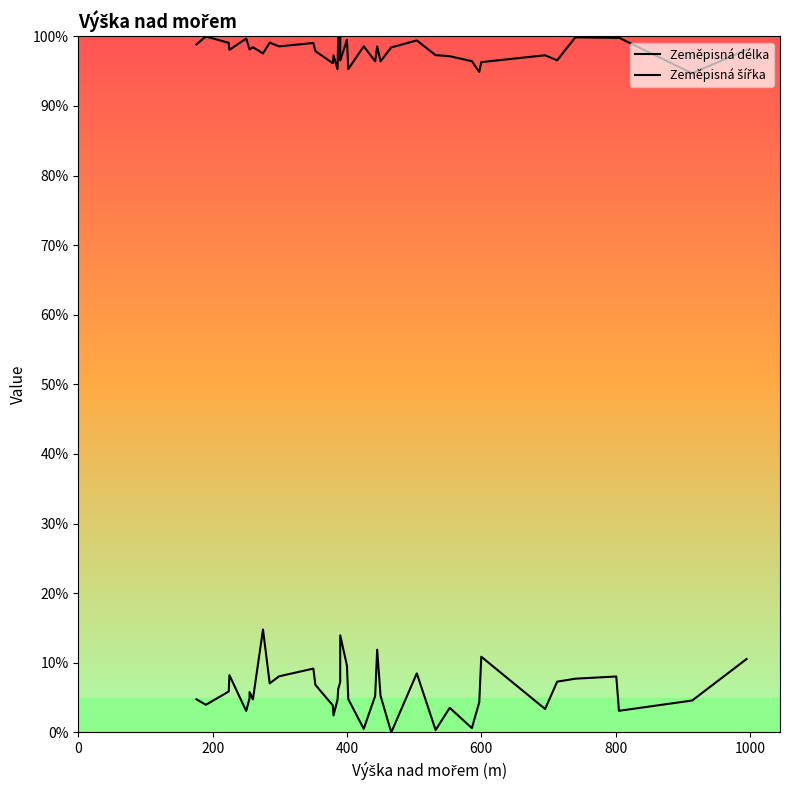

Which series has the largest range (max minus min)?

Zeměpisná délka